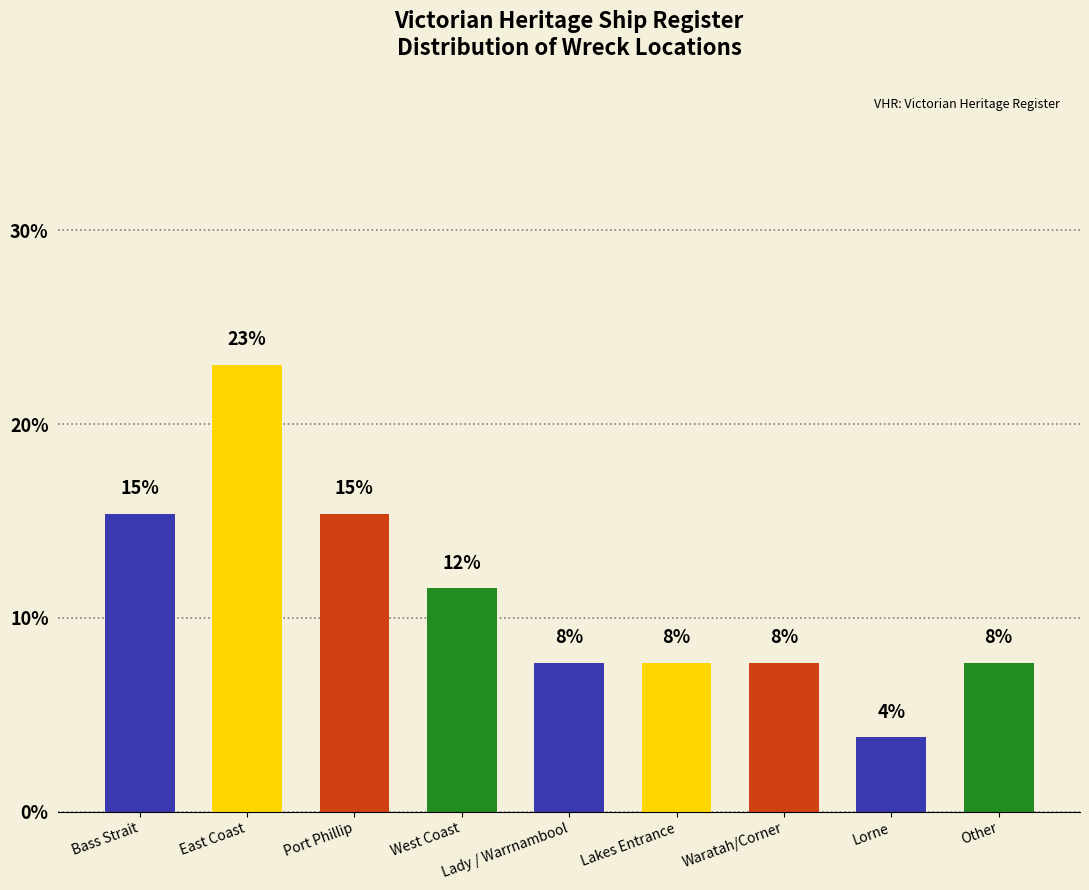

Read the value at Lorne.

3.8